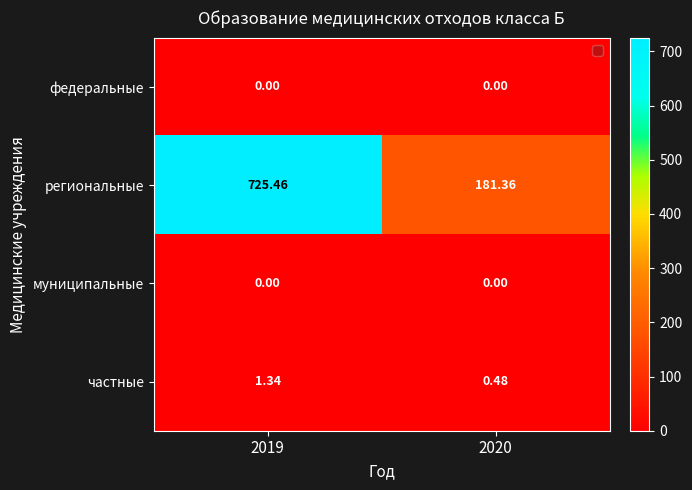

Is the value of федеральные at 2019 greater than the value of региональные at 2020?

No